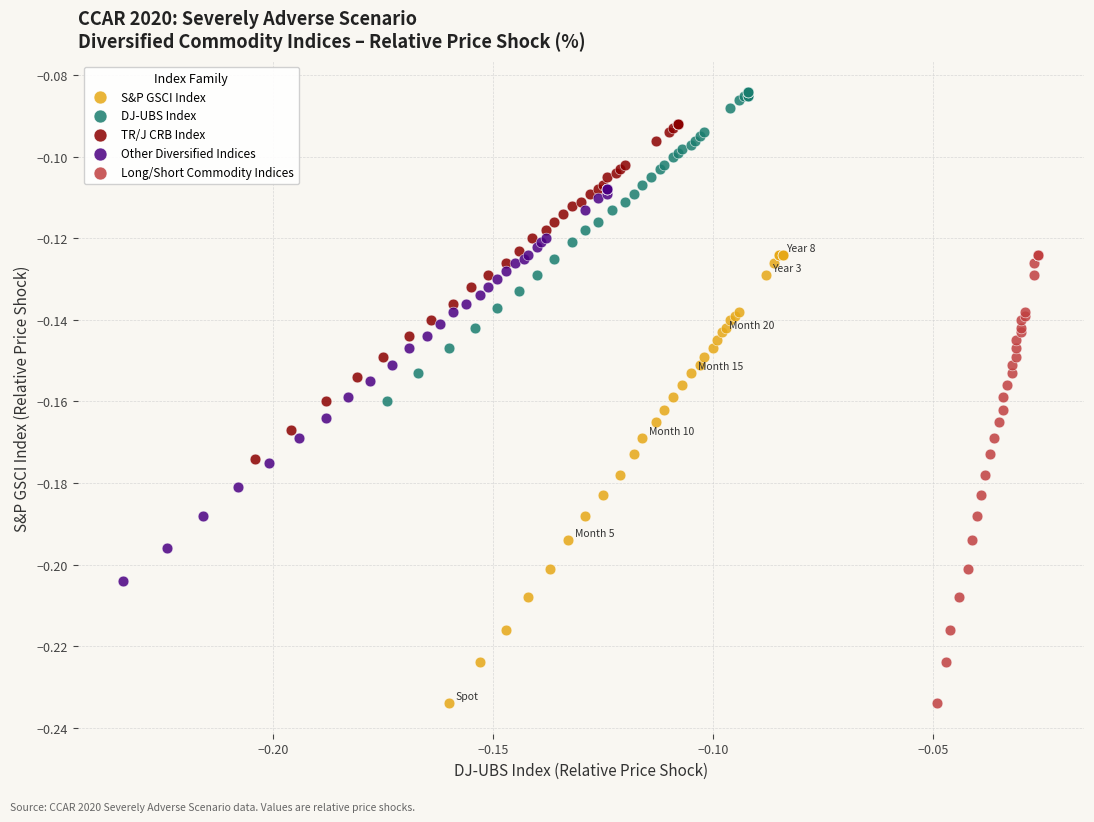

Which series contains the highest Y value?

DJ-UBS Index